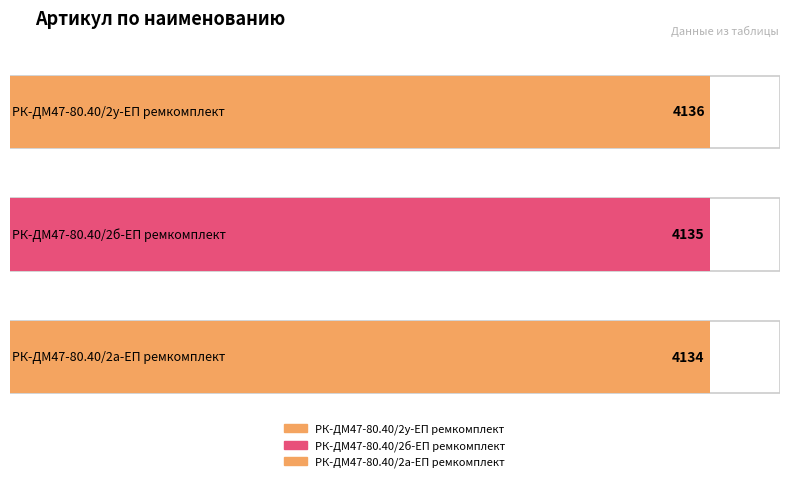

List the labels in order of value, largest first.

РК-ДМ47-80.40/2у-ЕП ремкомплект, РК-ДМ47-80.40/2б-ЕП ремкомплект, РК-ДМ47-80.40/2а-ЕП ремкомплект